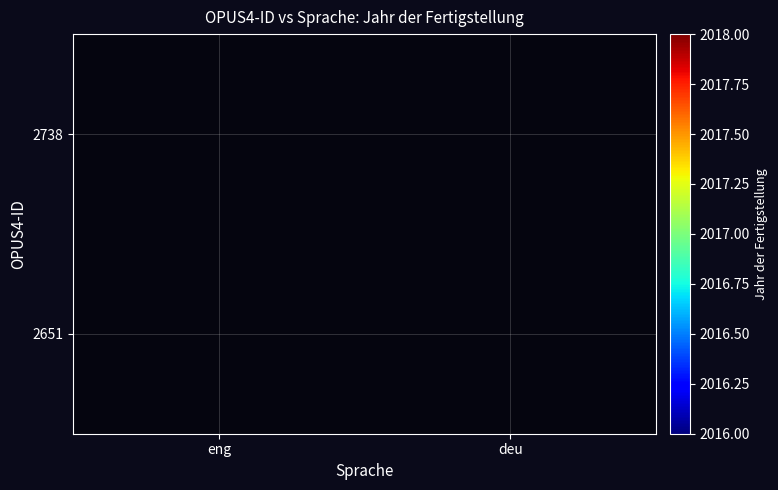

Reading left to right, list all the values displayed in this chart.

2738: eng=2017	deu=0
2651: eng=0	deu=2017